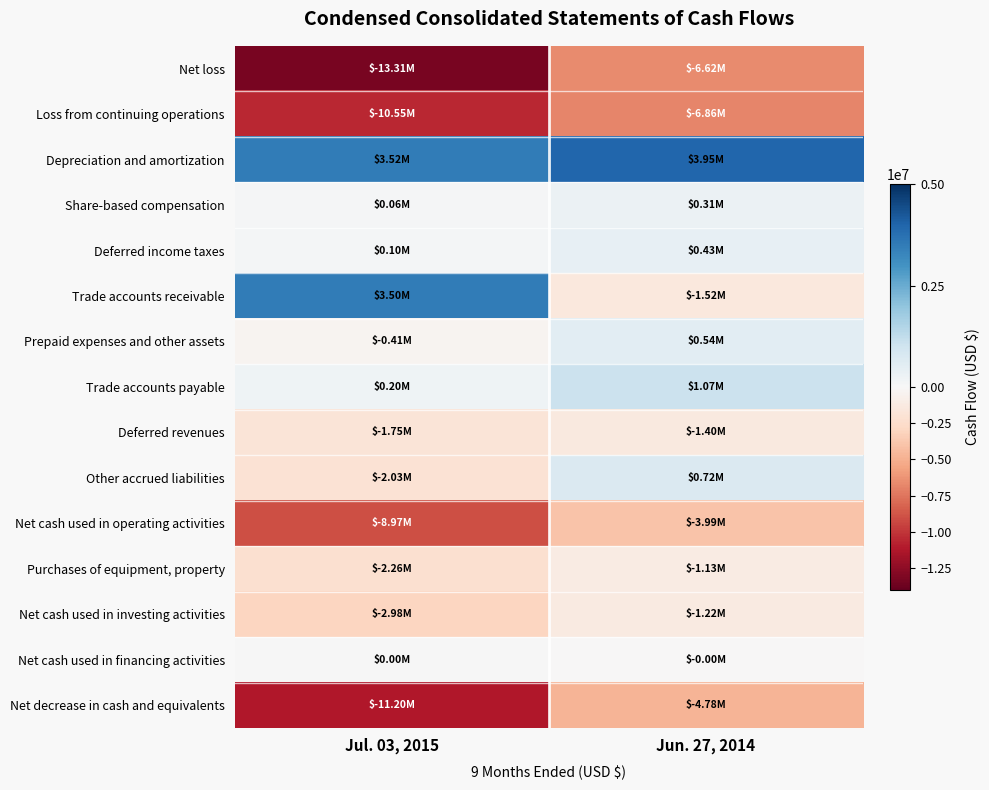

What is the total value across all series at Jul. 03, 2015?

-46088000